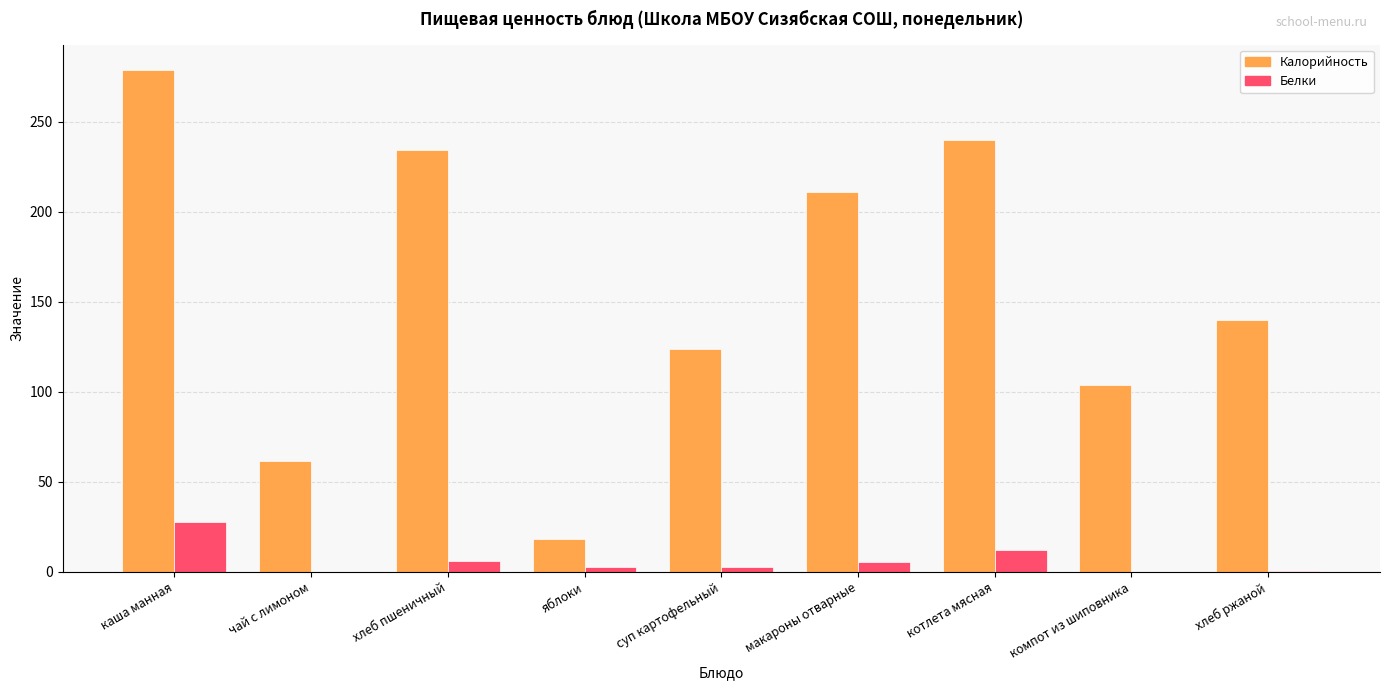

At which category is the sum across all series the highest?

каша манная